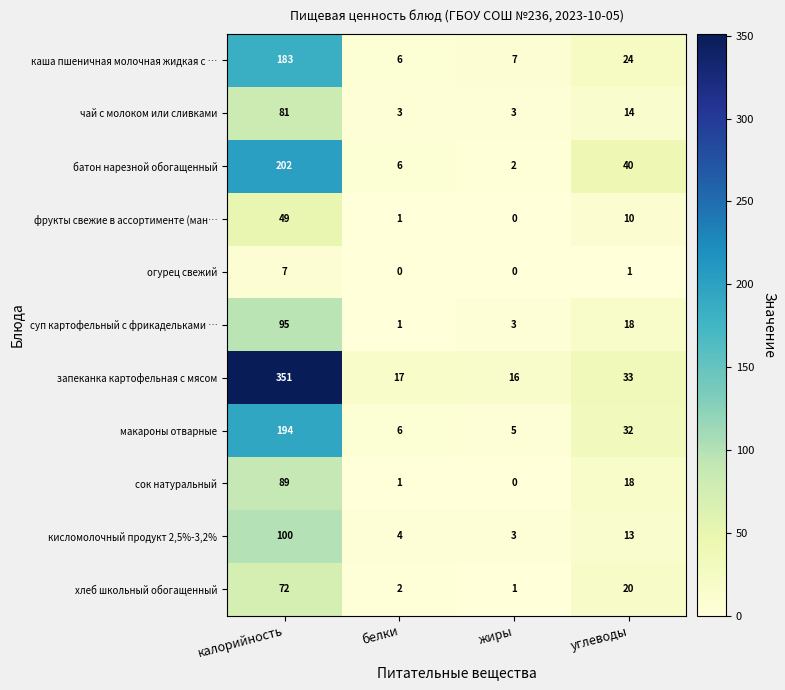

Rank the series by their maximum value, from highest to lowest.

запеканка картофельная с мясом, батон нарезной обогащенный, макароны отварные, каша пшеничная молочная жидкая с …, кисломолочный продукт 2,5%-3,2%, суп картофельный с фрикадельками …, сок натуральный, чай с молоком или сливками, хлеб школьный обогащенный, фрукты свежие в ассортименте (ман…, огурец свежий